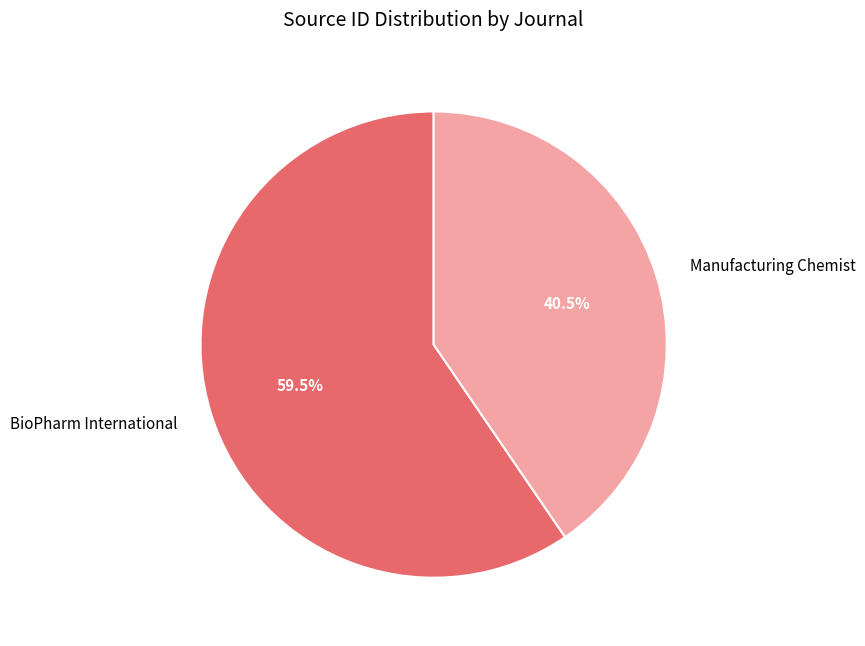

What is the smallest slice in the pie chart?

Manufacturing Chemist